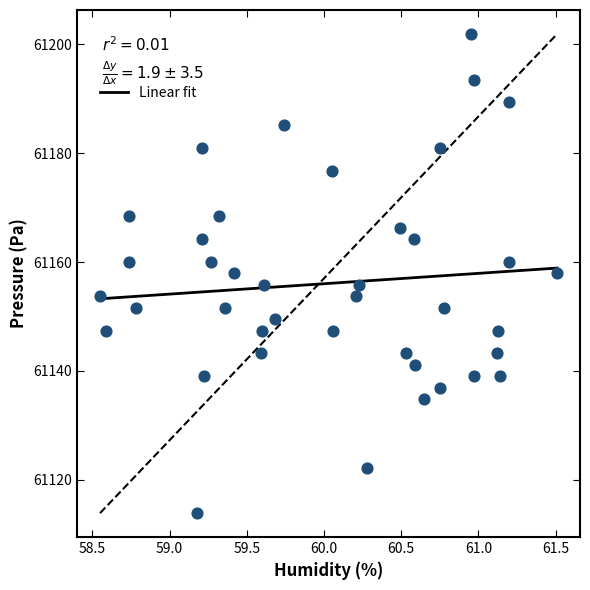

What is the range of Y values (max minus min)?

88.0